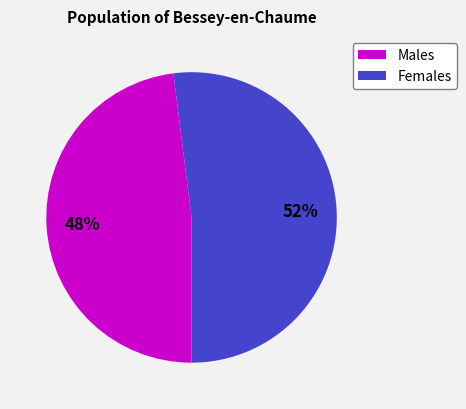

Does any single category account for the majority?

Yes